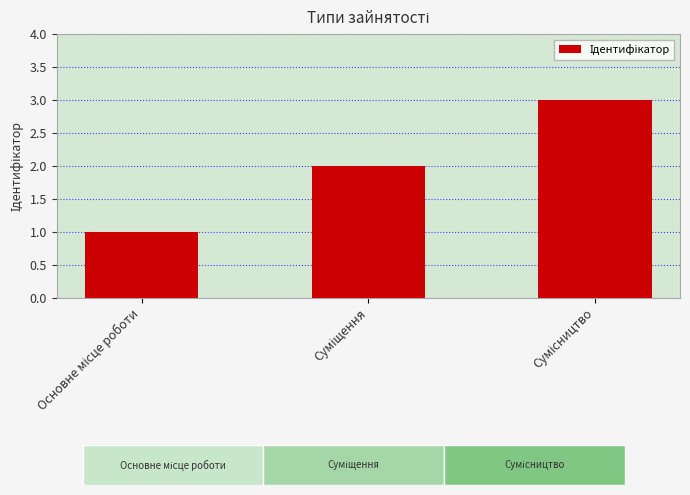

Rank the categories by value from lowest to highest.

Основне місце роботи, Суміщення, Сумісництво